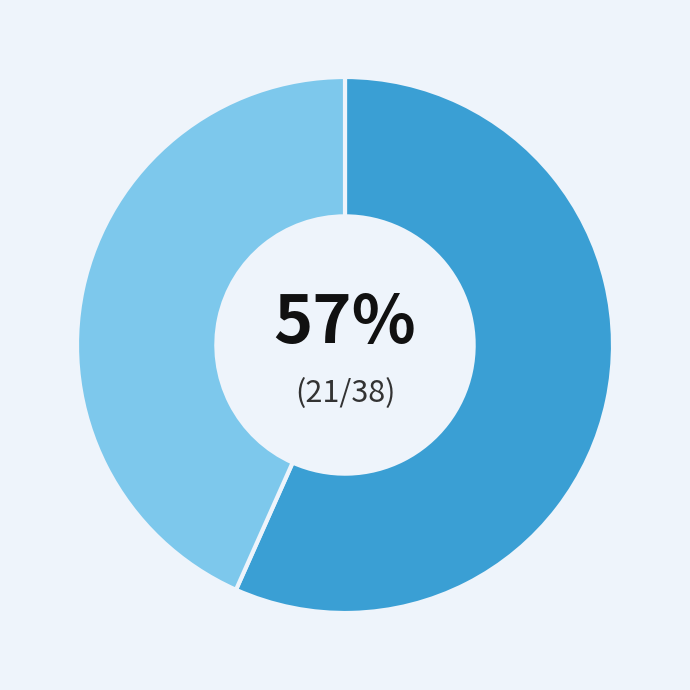

To the nearest percent, what is the average slice percentage?

50%